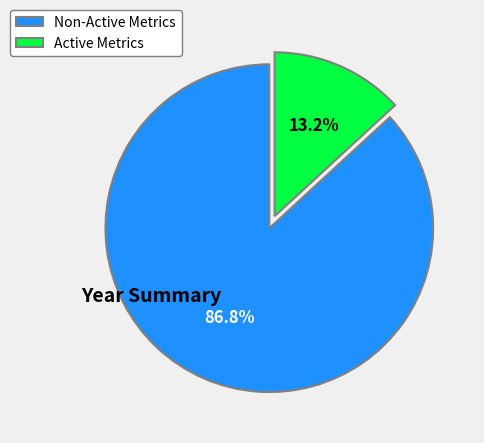

What is the ratio of the value at Non-Active Metrics to the value at Active Metrics?

6.6